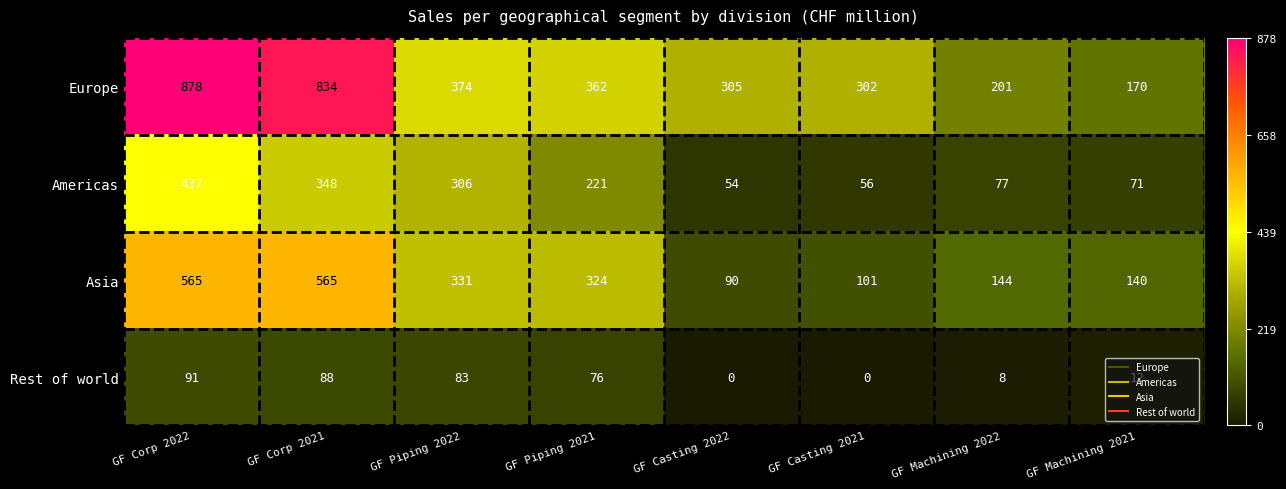

Which category has the highest value across all series?

GF Corp 2022